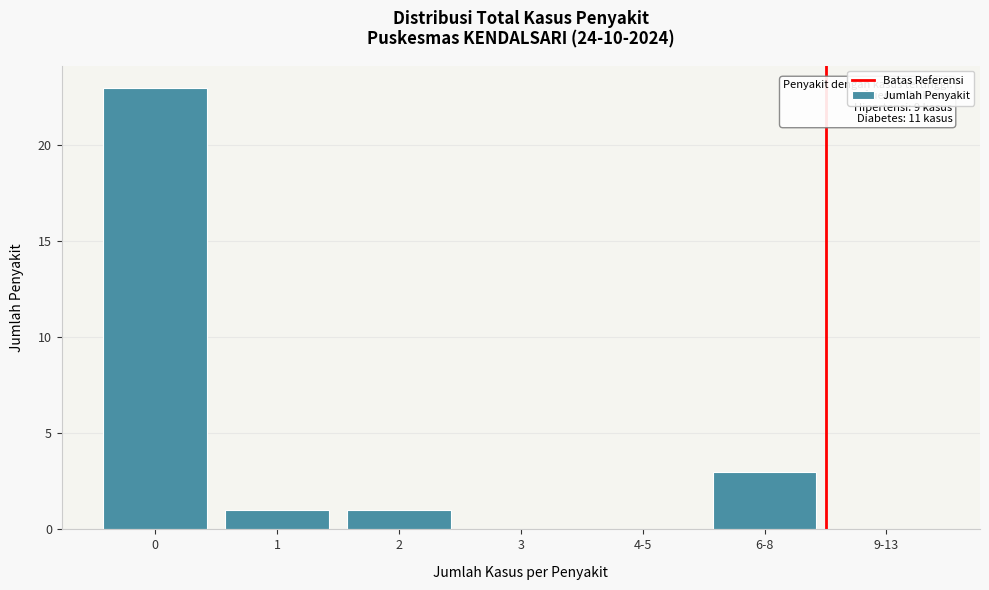

Reading left to right, list all the values displayed in this chart.

0=23	1=1	2=1	3=0	4-5=0	6-8=3	9-13=0